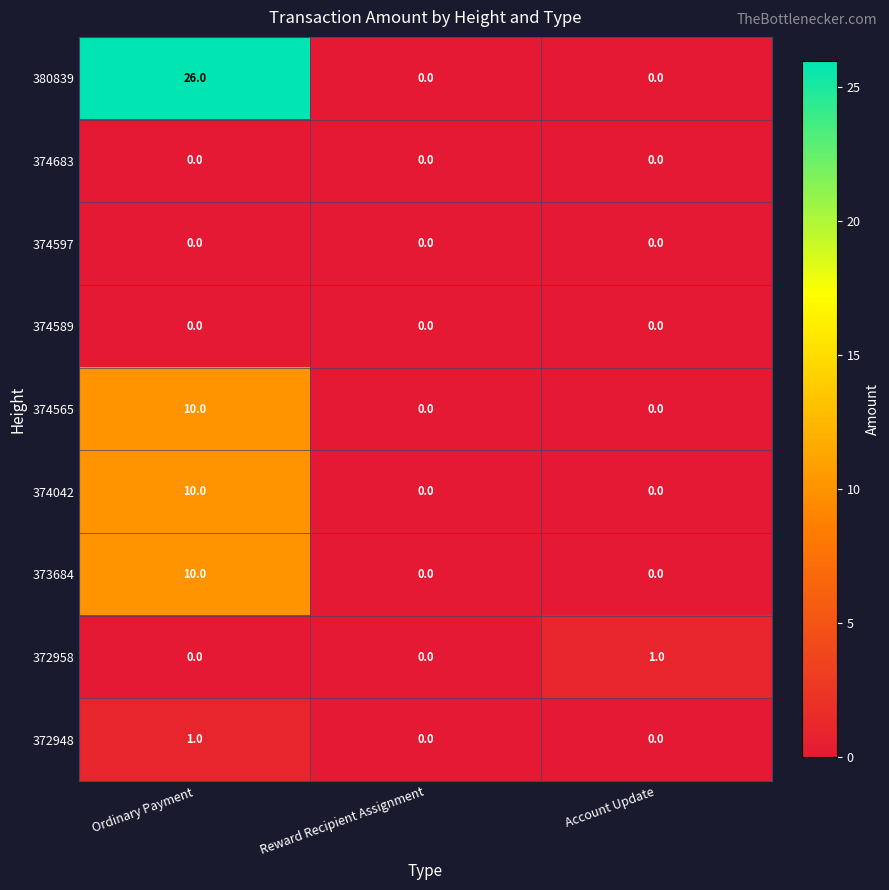

What is the greatest value displayed?

26